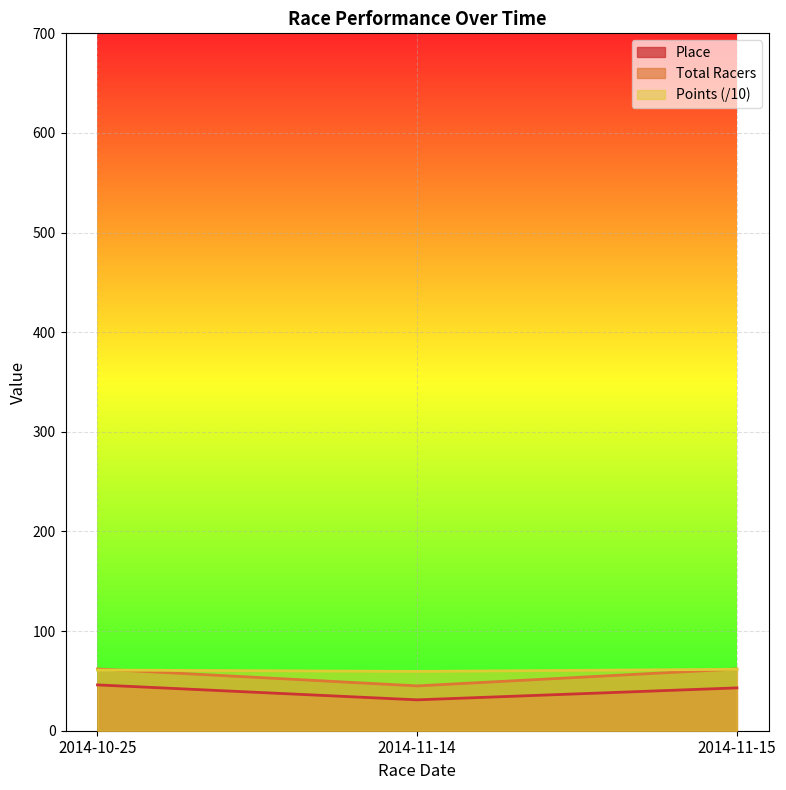

Reading left to right, list all the values displayed in this chart.

Place: 46.0	31.0	43.0
Total Racers: 62.0	45.0	62.0
Points: 60.9	59.6	61.7